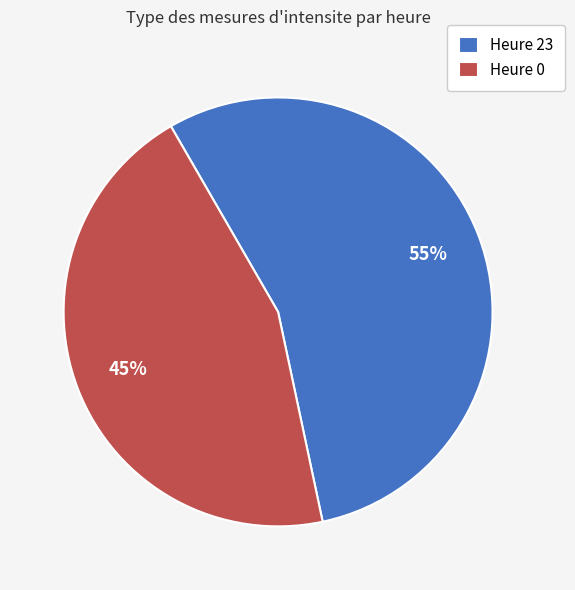

True or false: Heure 0 accounts for 52% of the total.

False